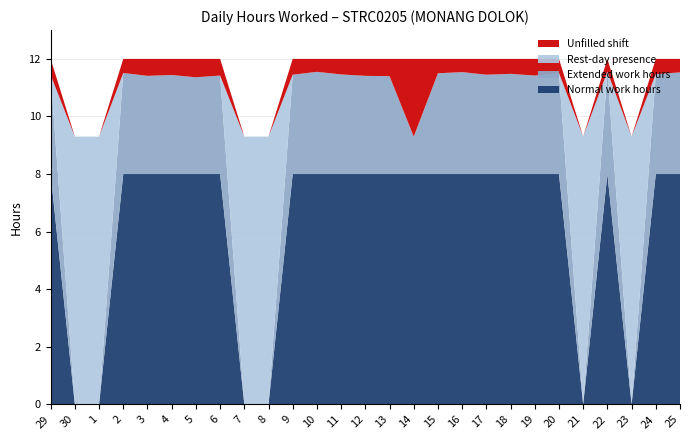

The Normal work hours series shows 8.0 at 22. True or false?

True